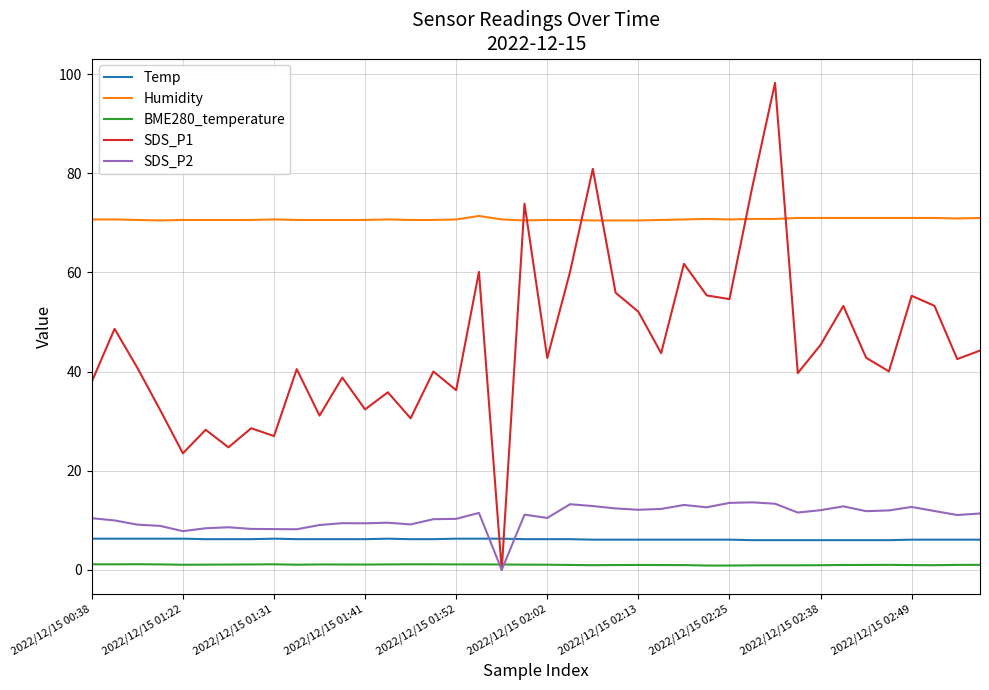

What is the average value of the Humidity series?

70.7